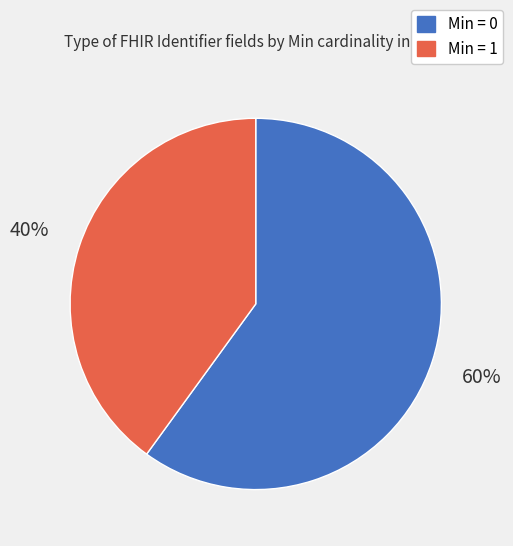

Count the number of slices in the pie.

2